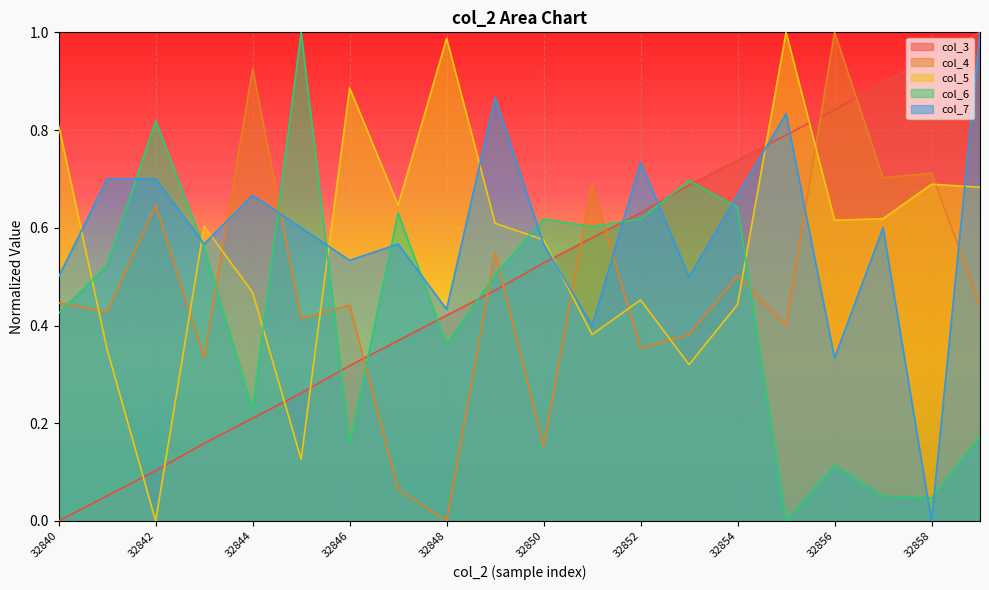

Which category has the lowest value across all series?

32840